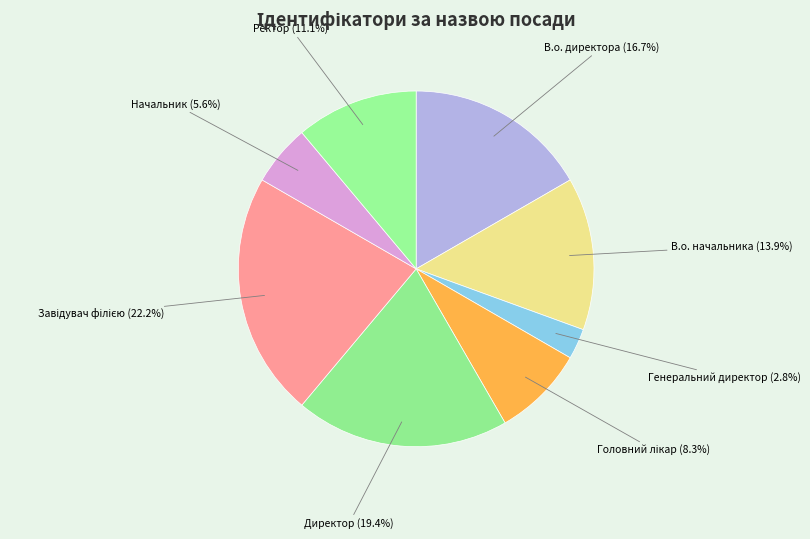

Which category has the smallest portion of the pie?

Генеральний директор